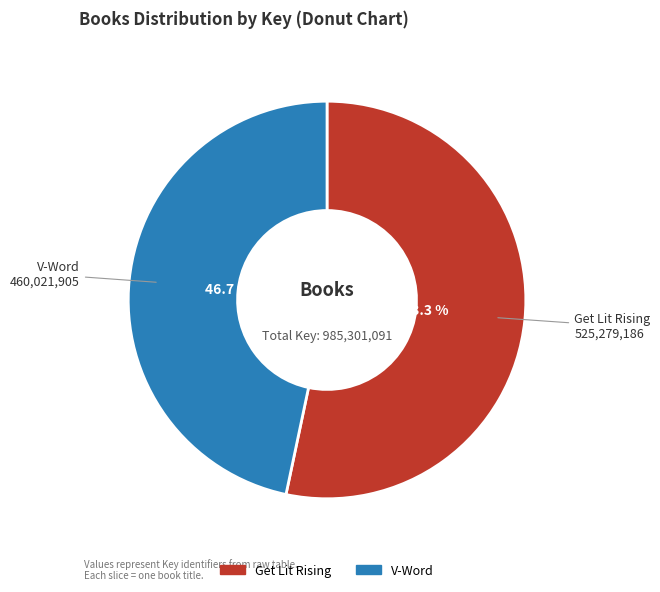

Count the number of slices in the pie.

2